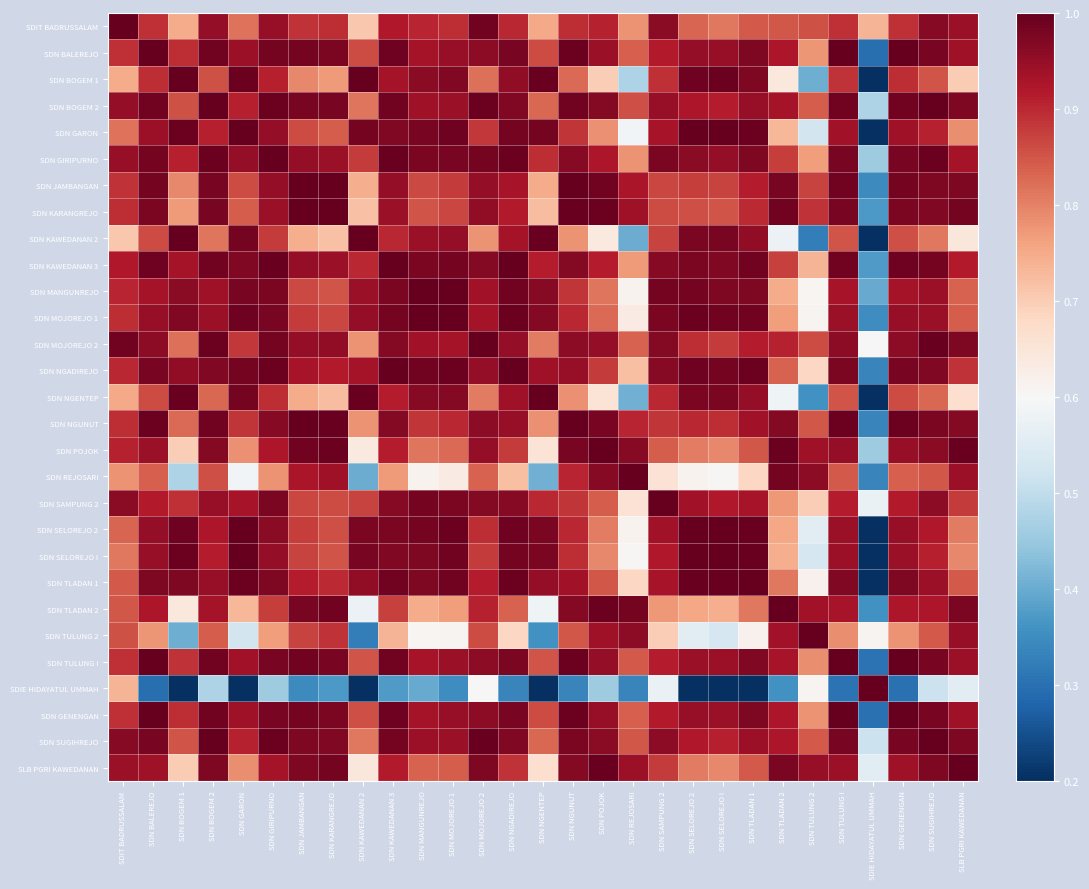

Reading right to left, transcribe all the data shown in this chart.

SDIT BADRUSSALAM: SLB PGRI KAWEDANAN=0.9	SDN SUGIHREJO=1.0	SDN GENENGAN=0.9	SDIE HIDAYATUL UMMAH=0.7	SDN TULUNG I=0.9	SDN TULUNG 2=0.9	SDN TLADAN 2=0.8	SDN TLADAN 1=0.8	SDN SELOREJO I=0.8	SDN SELOREJO 2=0.8	SDN SAMPUNG 2=1.0	SDN REJOSARI=0.8	SDN POJOK=0.9	SDN NGUNUT=0.9	SDN NGENTEP=0.8	SDN NGADIREJO=0.9	SDN MOJOREJO 2=1.0	SDN MOJOREJO 1=0.9	SDN MANGUNREJO=0.9	SDN KAWEDANAN 3=0.9	SDN KAWEDANAN 2=0.7	SDN KARANGREJO=0.9	SDN JAMBANGAN=0.9	SDN GIRIPURNO=0.9	SDN GARON=0.8	SDN BOGEM 2=1.0	SDN BOGEM 1=0.7	SDN BALEREJO=0.9	SDIT BADRUSSALAM=1.0
SDN BALEREJO: SLB PGRI KAWEDANAN=0.9	SDN SUGIHREJO=1.0	SDN GENENGAN=1.0	SDIE HIDAYATUL UMMAH=0.3	SDN TULUNG I=1.0	SDN TULUNG 2=0.8	SDN TLADAN 2=0.9	SDN TLADAN 1=1.0	SDN SELOREJO I=0.9	SDN SELOREJO 2=1.0	SDN SAMPUNG 2=0.9	SDN REJOSARI=0.8	SDN POJOK=0.9	SDN NGUNUT=1.0	SDN NGENTEP=0.9	SDN NGADIREJO=1.0	SDN MOJOREJO 2=1.0	SDN MOJOREJO 1=0.9	SDN MANGUNREJO=0.9	SDN KAWEDANAN 3=1.0	SDN KAWEDANAN 2=0.9	SDN KARANGREJO=1.0	SDN JAMBANGAN=1.0	SDN GIRIPURNO=1.0	SDN GARON=0.9	SDN BOGEM 2=1.0	SDN BOGEM 1=0.9	SDN BALEREJO=1.0	SDIT BADRUSSALAM=0.9
SDN BOGEM 1: SLB PGRI KAWEDANAN=0.7	SDN SUGIHREJO=0.9	SDN GENENGAN=0.9	SDIE HIDAYATUL UMMAH=0.1	SDN TULUNG I=0.9	SDN TULUNG 2=0.4	SDN TLADAN 2=0.6	SDN TLADAN 1=1.0	SDN SELOREJO I=1.0	SDN SELOREJO 2=1.0	SDN SAMPUNG 2=0.9	SDN REJOSARI=0.5	SDN POJOK=0.7	SDN NGUNUT=0.8	SDN NGENTEP=1.0	SDN NGADIREJO=1.0	SDN MOJOREJO 2=0.8	SDN MOJOREJO 1=1.0	SDN MANGUNREJO=1.0	SDN KAWEDANAN 3=0.9	SDN KAWEDANAN 2=1.0	SDN KARANGREJO=0.8	SDN JAMBANGAN=0.8	SDN GIRIPURNO=0.9	SDN GARON=1.0	SDN BOGEM 2=0.9	SDN BOGEM 1=1.0	SDN BALEREJO=0.9	SDIT BADRUSSALAM=0.7
SDN BOGEM 2: SLB PGRI KAWEDANAN=1.0	SDN SUGIHREJO=1.0	SDN GENENGAN=1.0	SDIE HIDAYATUL UMMAH=0.5	SDN TULUNG I=1.0	SDN TULUNG 2=0.8	SDN TLADAN 2=0.9	SDN TLADAN 1=0.9	SDN SELOREJO I=0.9	SDN SELOREJO 2=0.9	SDN SAMPUNG 2=0.9	SDN REJOSARI=0.9	SDN POJOK=1.0	SDN NGUNUT=1.0	SDN NGENTEP=0.8	SDN NGADIREJO=1.0	SDN MOJOREJO 2=1.0	SDN MOJOREJO 1=0.9	SDN MANGUNREJO=0.9	SDN KAWEDANAN 3=1.0	SDN KAWEDANAN 2=0.8	SDN KARANGREJO=1.0	SDN JAMBANGAN=1.0	SDN GIRIPURNO=1.0	SDN GARON=0.9	SDN BOGEM 2=1.0	SDN BOGEM 1=0.9	SDN BALEREJO=1.0	SDIT BADRUSSALAM=1.0
SDN GARON: SLB PGRI KAWEDANAN=0.8	SDN SUGIHREJO=0.9	SDN GENENGAN=0.9	SDIE HIDAYATUL UMMAH=0.2	SDN TULUNG I=0.9	SDN TULUNG 2=0.5	SDN TLADAN 2=0.7	SDN TLADAN 1=1.0	SDN SELOREJO I=1.0	SDN SELOREJO 2=1.0	SDN SAMPUNG 2=0.9	SDN REJOSARI=0.6	SDN POJOK=0.8	SDN NGUNUT=0.9	SDN NGENTEP=1.0	SDN NGADIREJO=1.0	SDN MOJOREJO 2=0.9	SDN MOJOREJO 1=1.0	SDN MANGUNREJO=1.0	SDN KAWEDANAN 3=1.0	SDN KAWEDANAN 2=1.0	SDN KARANGREJO=0.8	SDN JAMBANGAN=0.9	SDN GIRIPURNO=1.0	SDN GARON=1.0	SDN BOGEM 2=0.9	SDN BOGEM 1=1.0	SDN BALEREJO=0.9	SDIT BADRUSSALAM=0.8
SDN GIRIPURNO: SLB PGRI KAWEDANAN=0.9	SDN SUGIHREJO=1.0	SDN GENENGAN=1.0	SDIE HIDAYATUL UMMAH=0.5	SDN TULUNG I=1.0	SDN TULUNG 2=0.8	SDN TLADAN 2=0.9	SDN TLADAN 1=1.0	SDN SELOREJO I=1.0	SDN SELOREJO 2=1.0	SDN SAMPUNG 2=1.0	SDN REJOSARI=0.8	SDN POJOK=0.9	SDN NGUNUT=1.0	SDN NGENTEP=0.9	SDN NGADIREJO=1.0	SDN MOJOREJO 2=1.0	SDN MOJOREJO 1=1.0	SDN MANGUNREJO=1.0	SDN KAWEDANAN 3=1.0	SDN KAWEDANAN 2=0.9	SDN KARANGREJO=0.9	SDN JAMBANGAN=1.0	SDN GIRIPURNO=1.0	SDN GARON=1.0	SDN BOGEM 2=1.0	SDN BOGEM 1=0.9	SDN BALEREJO=1.0	SDIT BADRUSSALAM=0.9
SDN JAMBANGAN: SLB PGRI KAWEDANAN=1.0	SDN SUGIHREJO=1.0	SDN GENENGAN=1.0	SDIE HIDAYATUL UMMAH=0.3	SDN TULUNG I=1.0	SDN TULUNG 2=0.9	SDN TLADAN 2=1.0	SDN TLADAN 1=0.9	SDN SELOREJO I=0.9	SDN SELOREJO 2=0.9	SDN SAMPUNG 2=0.9	SDN REJOSARI=0.9	SDN POJOK=1.0	SDN NGUNUT=1.0	SDN NGENTEP=0.7	SDN NGADIREJO=0.9	SDN MOJOREJO 2=1.0	SDN MOJOREJO 1=0.9	SDN MANGUNREJO=0.9	SDN KAWEDANAN 3=1.0	SDN KAWEDANAN 2=0.7	SDN KARANGREJO=1.0	SDN JAMBANGAN=1.0	SDN GIRIPURNO=1.0	SDN GARON=0.9	SDN BOGEM 2=1.0	SDN BOGEM 1=0.8	SDN BALEREJO=1.0	SDIT BADRUSSALAM=0.9
SDN KARANGREJO: SLB PGRI KAWEDANAN=1.0	SDN SUGIHREJO=1.0	SDN GENENGAN=1.0	SDIE HIDAYATUL UMMAH=0.4	SDN TULUNG I=1.0	SDN TULUNG 2=0.9	SDN TLADAN 2=1.0	SDN TLADAN 1=0.9	SDN SELOREJO I=0.9	SDN SELOREJO 2=0.9	SDN SAMPUNG 2=0.9	SDN REJOSARI=0.9	SDN POJOK=1.0	SDN NGUNUT=1.0	SDN NGENTEP=0.7	SDN NGADIREJO=0.9	SDN MOJOREJO 2=1.0	SDN MOJOREJO 1=0.9	SDN MANGUNREJO=0.9	SDN KAWEDANAN 3=0.9	SDN KAWEDANAN 2=0.7	SDN KARANGREJO=1.0	SDN JAMBANGAN=1.0	SDN GIRIPURNO=0.9	SDN GARON=0.8	SDN BOGEM 2=1.0	SDN BOGEM 1=0.8	SDN BALEREJO=1.0	SDIT BADRUSSALAM=0.9
SDN KAWEDANAN 2: SLB PGRI KAWEDANAN=0.6	SDN SUGIHREJO=0.8	SDN GENENGAN=0.9	SDIE HIDAYATUL UMMAH=0.0	SDN TULUNG I=0.9	SDN TULUNG 2=0.3	SDN TLADAN 2=0.6	SDN TLADAN 1=1.0	SDN SELOREJO I=1.0	SDN SELOREJO 2=1.0	SDN SAMPUNG 2=0.9	SDN REJOSARI=0.4	SDN POJOK=0.6	SDN NGUNUT=0.8	SDN NGENTEP=1.0	SDN NGADIREJO=0.9	SDN MOJOREJO 2=0.8	SDN MOJOREJO 1=1.0	SDN MANGUNREJO=0.9	SDN KAWEDANAN 3=0.9	SDN KAWEDANAN 2=1.0	SDN KARANGREJO=0.7	SDN JAMBANGAN=0.7	SDN GIRIPURNO=0.9	SDN GARON=1.0	SDN BOGEM 2=0.8	SDN BOGEM 1=1.0	SDN BALEREJO=0.9	SDIT BADRUSSALAM=0.7
SDN KAWEDANAN 3: SLB PGRI KAWEDANAN=0.9	SDN SUGIHREJO=1.0	SDN GENENGAN=1.0	SDIE HIDAYATUL UMMAH=0.4	SDN TULUNG I=1.0	SDN TULUNG 2=0.7	SDN TLADAN 2=0.9	SDN TLADAN 1=1.0	SDN SELOREJO I=1.0	SDN SELOREJO 2=1.0	SDN SAMPUNG 2=1.0	SDN REJOSARI=0.8	SDN POJOK=0.9	SDN NGUNUT=1.0	SDN NGENTEP=0.9	SDN NGADIREJO=1.0	SDN MOJOREJO 2=1.0	SDN MOJOREJO 1=1.0	SDN MANGUNREJO=1.0	SDN KAWEDANAN 3=1.0	SDN KAWEDANAN 2=0.9	SDN KARANGREJO=0.9	SDN JAMBANGAN=1.0	SDN GIRIPURNO=1.0	SDN GARON=1.0	SDN BOGEM 2=1.0	SDN BOGEM 1=0.9	SDN BALEREJO=1.0	SDIT BADRUSSALAM=0.9
SDN MANGUNREJO: SLB PGRI KAWEDANAN=0.8	SDN SUGIHREJO=0.9	SDN GENENGAN=0.9	SDIE HIDAYATUL UMMAH=0.4	SDN TULUNG I=0.9	SDN TULUNG 2=0.6	SDN TLADAN 2=0.7	SDN TLADAN 1=1.0	SDN SELOREJO I=1.0	SDN SELOREJO 2=1.0	SDN SAMPUNG 2=1.0	SDN REJOSARI=0.6	SDN POJOK=0.8	SDN NGUNUT=0.9	SDN NGENTEP=1.0	SDN NGADIREJO=1.0	SDN MOJOREJO 2=0.9	SDN MOJOREJO 1=1.0	SDN MANGUNREJO=1.0	SDN KAWEDANAN 3=1.0	SDN KAWEDANAN 2=0.9	SDN KARANGREJO=0.9	SDN JAMBANGAN=0.9	SDN GIRIPURNO=1.0	SDN GARON=1.0	SDN BOGEM 2=0.9	SDN BOGEM 1=1.0	SDN BALEREJO=0.9	SDIT BADRUSSALAM=0.9
SDN MOJOREJO 1: SLB PGRI KAWEDANAN=0.8	SDN SUGIHREJO=0.9	SDN GENENGAN=0.9	SDIE HIDAYATUL UMMAH=0.4	SDN TULUNG I=0.9	SDN TULUNG 2=0.6	SDN TLADAN 2=0.8	SDN TLADAN 1=1.0	SDN SELOREJO I=1.0	SDN SELOREJO 2=1.0	SDN SAMPUNG 2=1.0	SDN REJOSARI=0.6	SDN POJOK=0.8	SDN NGUNUT=0.9	SDN NGENTEP=1.0	SDN NGADIREJO=1.0	SDN MOJOREJO 2=0.9	SDN MOJOREJO 1=1.0	SDN MANGUNREJO=1.0	SDN KAWEDANAN 3=1.0	SDN KAWEDANAN 2=1.0	SDN KARANGREJO=0.9	SDN JAMBANGAN=0.9	SDN GIRIPURNO=1.0	SDN GARON=1.0	SDN BOGEM 2=0.9	SDN BOGEM 1=1.0	SDN BALEREJO=0.9	SDIT BADRUSSALAM=0.9
SDN MOJOREJO 2: SLB PGRI KAWEDANAN=1.0	SDN SUGIHREJO=1.0	SDN GENENGAN=1.0	SDIE HIDAYATUL UMMAH=0.6	SDN TULUNG I=1.0	SDN TULUNG 2=0.9	SDN TLADAN 2=0.9	SDN TLADAN 1=0.9	SDN SELOREJO I=0.9	SDN SELOREJO 2=0.9	SDN SAMPUNG 2=1.0	SDN REJOSARI=0.8	SDN POJOK=1.0	SDN NGUNUT=1.0	SDN NGENTEP=0.8	SDN NGADIREJO=1.0	SDN MOJOREJO 2=1.0	SDN MOJOREJO 1=0.9	SDN MANGUNREJO=0.9	SDN KAWEDANAN 3=1.0	SDN KAWEDANAN 2=0.8	SDN KARANGREJO=1.0	SDN JAMBANGAN=1.0	SDN GIRIPURNO=1.0	SDN GARON=0.9	SDN BOGEM 2=1.0	SDN BOGEM 1=0.8	SDN BALEREJO=1.0	SDIT BADRUSSALAM=1.0
SDN NGADIREJO: SLB PGRI KAWEDANAN=0.9	SDN SUGIHREJO=1.0	SDN GENENGAN=1.0	SDIE HIDAYATUL UMMAH=0.3	SDN TULUNG I=1.0	SDN TULUNG 2=0.7	SDN TLADAN 2=0.8	SDN TLADAN 1=1.0	SDN SELOREJO I=1.0	SDN SELOREJO 2=1.0	SDN SAMPUNG 2=1.0	SDN REJOSARI=0.7	SDN POJOK=0.9	SDN NGUNUT=0.9	SDN NGENTEP=0.9	SDN NGADIREJO=1.0	SDN MOJOREJO 2=1.0	SDN MOJOREJO 1=1.0	SDN MANGUNREJO=1.0	SDN KAWEDANAN 3=1.0	SDN KAWEDANAN 2=0.9	SDN KARANGREJO=0.9	SDN JAMBANGAN=0.9	SDN GIRIPURNO=1.0	SDN GARON=1.0	SDN BOGEM 2=1.0	SDN BOGEM 1=1.0	SDN BALEREJO=1.0	SDIT BADRUSSALAM=0.9
SDN NGENTEP: SLB PGRI KAWEDANAN=0.7	SDN SUGIHREJO=0.8	SDN GENENGAN=0.9	SDIE HIDAYATUL UMMAH=0.1	SDN TULUNG I=0.9	SDN TULUNG 2=0.4	SDN TLADAN 2=0.6	SDN TLADAN 1=1.0	SDN SELOREJO I=1.0	SDN SELOREJO 2=1.0	SDN SAMPUNG 2=0.9	SDN REJOSARI=0.4	SDN POJOK=0.7	SDN NGUNUT=0.8	SDN NGENTEP=1.0	SDN NGADIREJO=0.9	SDN MOJOREJO 2=0.8	SDN MOJOREJO 1=1.0	SDN MANGUNREJO=1.0	SDN KAWEDANAN 3=0.9	SDN KAWEDANAN 2=1.0	SDN KARANGREJO=0.7	SDN JAMBANGAN=0.7	SDN GIRIPURNO=0.9	SDN GARON=1.0	SDN BOGEM 2=0.8	SDN BOGEM 1=1.0	SDN BALEREJO=0.9	SDIT BADRUSSALAM=0.8
SDN NGUNUT: SLB PGRI KAWEDANAN=1.0	SDN SUGIHREJO=1.0	SDN GENENGAN=1.0	SDIE HIDAYATUL UMMAH=0.3	SDN TULUNG I=1.0	SDN TULUNG 2=0.8	SDN TLADAN 2=1.0	SDN TLADAN 1=0.9	SDN SELOREJO I=0.9	SDN SELOREJO 2=0.9	SDN SAMPUNG 2=0.9	SDN REJOSARI=0.9	SDN POJOK=1.0	SDN NGUNUT=1.0	SDN NGENTEP=0.8	SDN NGADIREJO=0.9	SDN MOJOREJO 2=1.0	SDN MOJOREJO 1=0.9	SDN MANGUNREJO=0.9	SDN KAWEDANAN 3=1.0	SDN KAWEDANAN 2=0.8	SDN KARANGREJO=1.0	SDN JAMBANGAN=1.0	SDN GIRIPURNO=1.0	SDN GARON=0.9	SDN BOGEM 2=1.0	SDN BOGEM 1=0.8	SDN BALEREJO=1.0	SDIT BADRUSSALAM=0.9
SDN POJOK: SLB PGRI KAWEDANAN=1.0	SDN SUGIHREJO=1.0	SDN GENENGAN=0.9	SDIE HIDAYATUL UMMAH=0.5	SDN TULUNG I=1.0	SDN TULUNG 2=0.9	SDN TLADAN 2=1.0	SDN TLADAN 1=0.8	SDN SELOREJO I=0.8	SDN SELOREJO 2=0.8	SDN SAMPUNG 2=0.8	SDN REJOSARI=1.0	SDN POJOK=1.0	SDN NGUNUT=1.0	SDN NGENTEP=0.7	SDN NGADIREJO=0.9	SDN MOJOREJO 2=1.0	SDN MOJOREJO 1=0.8	SDN MANGUNREJO=0.8	SDN KAWEDANAN 3=0.9	SDN KAWEDANAN 2=0.6	SDN KARANGREJO=1.0	SDN JAMBANGAN=1.0	SDN GIRIPURNO=0.9	SDN GARON=0.8	SDN BOGEM 2=1.0	SDN BOGEM 1=0.7	SDN BALEREJO=0.9	SDIT BADRUSSALAM=0.9
SDN REJOSARI: SLB PGRI KAWEDANAN=0.9	SDN SUGIHREJO=0.8	SDN GENENGAN=0.8	SDIE HIDAYATUL UMMAH=0.3	SDN TULUNG I=0.8	SDN TULUNG 2=1.0	SDN TLADAN 2=1.0	SDN TLADAN 1=0.7	SDN SELOREJO I=0.6	SDN SELOREJO 2=0.6	SDN SAMPUNG 2=0.7	SDN REJOSARI=1.0	SDN POJOK=1.0	SDN NGUNUT=0.9	SDN NGENTEP=0.4	SDN NGADIREJO=0.7	SDN MOJOREJO 2=0.8	SDN MOJOREJO 1=0.6	SDN MANGUNREJO=0.6	SDN KAWEDANAN 3=0.8	SDN KAWEDANAN 2=0.4	SDN KARANGREJO=0.9	SDN JAMBANGAN=0.9	SDN GIRIPURNO=0.8	SDN GARON=0.6	SDN BOGEM 2=0.9	SDN BOGEM 1=0.5	SDN BALEREJO=0.8	SDIT BADRUSSALAM=0.8
SDN SAMPUNG 2: SLB PGRI KAWEDANAN=0.9	SDN SUGIHREJO=1.0	SDN GENENGAN=0.9	SDIE HIDAYATUL UMMAH=0.6	SDN TULUNG I=0.9	SDN TULUNG 2=0.7	SDN TLADAN 2=0.8	SDN TLADAN 1=0.9	SDN SELOREJO I=0.9	SDN SELOREJO 2=0.9	SDN SAMPUNG 2=1.0	SDN REJOSARI=0.7	SDN POJOK=0.8	SDN NGUNUT=0.9	SDN NGENTEP=0.9	SDN NGADIREJO=1.0	SDN MOJOREJO 2=1.0	SDN MOJOREJO 1=1.0	SDN MANGUNREJO=1.0	SDN KAWEDANAN 3=1.0	SDN KAWEDANAN 2=0.9	SDN KARANGREJO=0.9	SDN JAMBANGAN=0.9	SDN GIRIPURNO=1.0	SDN GARON=0.9	SDN BOGEM 2=0.9	SDN BOGEM 1=0.9	SDN BALEREJO=0.9	SDIT BADRUSSALAM=1.0
SDN SELOREJO 2: SLB PGRI KAWEDANAN=0.8	SDN SUGIHREJO=0.9	SDN GENENGAN=0.9	SDIE HIDAYATUL UMMAH=0.2	SDN TULUNG I=0.9	SDN TULUNG 2=0.6	SDN TLADAN 2=0.8	SDN TLADAN 1=1.0	SDN SELOREJO I=1.0	SDN SELOREJO 2=1.0	SDN SAMPUNG 2=0.9	SDN REJOSARI=0.6	SDN POJOK=0.8	SDN NGUNUT=0.9	SDN NGENTEP=1.0	SDN NGADIREJO=1.0	SDN MOJOREJO 2=0.9	SDN MOJOREJO 1=1.0	SDN MANGUNREJO=1.0	SDN KAWEDANAN 3=1.0	SDN KAWEDANAN 2=1.0	SDN KARANGREJO=0.9	SDN JAMBANGAN=0.9	SDN GIRIPURNO=1.0	SDN GARON=1.0	SDN BOGEM 2=0.9	SDN BOGEM 1=1.0	SDN BALEREJO=1.0	SDIT BADRUSSALAM=0.8
SDN SELOREJO I: SLB PGRI KAWEDANAN=0.8	SDN SUGIHREJO=0.9	SDN GENENGAN=0.9	SDIE HIDAYATUL UMMAH=0.1	SDN TULUNG I=0.9	SDN TULUNG 2=0.5	SDN TLADAN 2=0.7	SDN TLADAN 1=1.0	SDN SELOREJO I=1.0	SDN SELOREJO 2=1.0	SDN SAMPUNG 2=0.9	SDN REJOSARI=0.6	SDN POJOK=0.8	SDN NGUNUT=0.9	SDN NGENTEP=1.0	SDN NGADIREJO=1.0	SDN MOJOREJO 2=0.9	SDN MOJOREJO 1=1.0	SDN MANGUNREJO=1.0	SDN KAWEDANAN 3=1.0	SDN KAWEDANAN 2=1.0	SDN KARANGREJO=0.9	SDN JAMBANGAN=0.9	SDN GIRIPURNO=1.0	SDN GARON=1.0	SDN BOGEM 2=0.9	SDN BOGEM 1=1.0	SDN BALEREJO=0.9	SDIT BADRUSSALAM=0.8
SDN TLADAN 1: SLB PGRI KAWEDANAN=0.8	SDN SUGIHREJO=0.9	SDN GENENGAN=1.0	SDIE HIDAYATUL UMMAH=0.2	SDN TULUNG I=1.0	SDN TULUNG 2=0.6	SDN TLADAN 2=0.8	SDN TLADAN 1=1.0	SDN SELOREJO I=1.0	SDN SELOREJO 2=1.0	SDN SAMPUNG 2=0.9	SDN REJOSARI=0.7	SDN POJOK=0.8	SDN NGUNUT=0.9	SDN NGENTEP=1.0	SDN NGADIREJO=1.0	SDN MOJOREJO 2=0.9	SDN MOJOREJO 1=1.0	SDN MANGUNREJO=1.0	SDN KAWEDANAN 3=1.0	SDN KAWEDANAN 2=1.0	SDN KARANGREJO=0.9	SDN JAMBANGAN=0.9	SDN GIRIPURNO=1.0	SDN GARON=1.0	SDN BOGEM 2=0.9	SDN BOGEM 1=1.0	SDN BALEREJO=1.0	SDIT BADRUSSALAM=0.8
SDN TLADAN 2: SLB PGRI KAWEDANAN=1.0	SDN SUGIHREJO=0.9	SDN GENENGAN=0.9	SDIE HIDAYATUL UMMAH=0.4	SDN TULUNG I=0.9	SDN TULUNG 2=0.9	SDN TLADAN 2=1.0	SDN TLADAN 1=0.8	SDN SELOREJO I=0.7	SDN SELOREJO 2=0.8	SDN SAMPUNG 2=0.8	SDN REJOSARI=1.0	SDN POJOK=1.0	SDN NGUNUT=1.0	SDN NGENTEP=0.6	SDN NGADIREJO=0.8	SDN MOJOREJO 2=0.9	SDN MOJOREJO 1=0.8	SDN MANGUNREJO=0.7	SDN KAWEDANAN 3=0.9	SDN KAWEDANAN 2=0.6	SDN KARANGREJO=1.0	SDN JAMBANGAN=1.0	SDN GIRIPURNO=0.9	SDN GARON=0.7	SDN BOGEM 2=0.9	SDN BOGEM 1=0.6	SDN BALEREJO=0.9	SDIT BADRUSSALAM=0.8
SDN TULUNG 2: SLB PGRI KAWEDANAN=0.9	SDN SUGIHREJO=0.8	SDN GENENGAN=0.8	SDIE HIDAYATUL UMMAH=0.6	SDN TULUNG I=0.8	SDN TULUNG 2=1.0	SDN TLADAN 2=0.9	SDN TLADAN 1=0.6	SDN SELOREJO I=0.5	SDN SELOREJO 2=0.6	SDN SAMPUNG 2=0.7	SDN REJOSARI=1.0	SDN POJOK=0.9	SDN NGUNUT=0.8	SDN NGENTEP=0.4	SDN NGADIREJO=0.7	SDN MOJOREJO 2=0.9	SDN MOJOREJO 1=0.6	SDN MANGUNREJO=0.6	SDN KAWEDANAN 3=0.7	SDN KAWEDANAN 2=0.3	SDN KARANGREJO=0.9	SDN JAMBANGAN=0.9	SDN GIRIPURNO=0.8	SDN GARON=0.5	SDN BOGEM 2=0.8	SDN BOGEM 1=0.4	SDN BALEREJO=0.8	SDIT BADRUSSALAM=0.9
SDN TULUNG I: SLB PGRI KAWEDANAN=0.9	SDN SUGIHREJO=1.0	SDN GENENGAN=1.0	SDIE HIDAYATUL UMMAH=0.3	SDN TULUNG I=1.0	SDN TULUNG 2=0.8	SDN TLADAN 2=0.9	SDN TLADAN 1=1.0	SDN SELOREJO I=0.9	SDN SELOREJO 2=0.9	SDN SAMPUNG 2=0.9	SDN REJOSARI=0.8	SDN POJOK=1.0	SDN NGUNUT=1.0	SDN NGENTEP=0.9	SDN NGADIREJO=1.0	SDN MOJOREJO 2=1.0	SDN MOJOREJO 1=0.9	SDN MANGUNREJO=0.9	SDN KAWEDANAN 3=1.0	SDN KAWEDANAN 2=0.9	SDN KARANGREJO=1.0	SDN JAMBANGAN=1.0	SDN GIRIPURNO=1.0	SDN GARON=0.9	SDN BOGEM 2=1.0	SDN BOGEM 1=0.9	SDN BALEREJO=1.0	SDIT BADRUSSALAM=0.9
SDIE HIDAYATUL UMMAH: SLB PGRI KAWEDANAN=0.6	SDN SUGIHREJO=0.5	SDN GENENGAN=0.3	SDIE HIDAYATUL UMMAH=1.0	SDN TULUNG I=0.3	SDN TULUNG 2=0.6	SDN TLADAN 2=0.4	SDN TLADAN 1=0.2	SDN SELOREJO I=0.1	SDN SELOREJO 2=0.2	SDN SAMPUNG 2=0.6	SDN REJOSARI=0.3	SDN POJOK=0.5	SDN NGUNUT=0.3	SDN NGENTEP=0.1	SDN NGADIREJO=0.3	SDN MOJOREJO 2=0.6	SDN MOJOREJO 1=0.4	SDN MANGUNREJO=0.4	SDN KAWEDANAN 3=0.4	SDN KAWEDANAN 2=0.0	SDN KARANGREJO=0.4	SDN JAMBANGAN=0.3	SDN GIRIPURNO=0.5	SDN GARON=0.2	SDN BOGEM 2=0.5	SDN BOGEM 1=0.1	SDN BALEREJO=0.3	SDIT BADRUSSALAM=0.7
SDN GENENGAN: SLB PGRI KAWEDANAN=0.9	SDN SUGIHREJO=1.0	SDN GENENGAN=1.0	SDIE HIDAYATUL UMMAH=0.3	SDN TULUNG I=1.0	SDN TULUNG 2=0.8	SDN TLADAN 2=0.9	SDN TLADAN 1=1.0	SDN SELOREJO I=0.9	SDN SELOREJO 2=0.9	SDN SAMPUNG 2=0.9	SDN REJOSARI=0.8	SDN POJOK=0.9	SDN NGUNUT=1.0	SDN NGENTEP=0.9	SDN NGADIREJO=1.0	SDN MOJOREJO 2=1.0	SDN MOJOREJO 1=0.9	SDN MANGUNREJO=0.9	SDN KAWEDANAN 3=1.0	SDN KAWEDANAN 2=0.9	SDN KARANGREJO=1.0	SDN JAMBANGAN=1.0	SDN GIRIPURNO=1.0	SDN GARON=0.9	SDN BOGEM 2=1.0	SDN BOGEM 1=0.9	SDN BALEREJO=1.0	SDIT BADRUSSALAM=0.9
SDN SUGIHREJO: SLB PGRI KAWEDANAN=1.0	SDN SUGIHREJO=1.0	SDN GENENGAN=1.0	SDIE HIDAYATUL UMMAH=0.5	SDN TULUNG I=1.0	SDN TULUNG 2=0.8	SDN TLADAN 2=0.9	SDN TLADAN 1=0.9	SDN SELOREJO I=0.9	SDN SELOREJO 2=0.9	SDN SAMPUNG 2=1.0	SDN REJOSARI=0.8	SDN POJOK=1.0	SDN NGUNUT=1.0	SDN NGENTEP=0.8	SDN NGADIREJO=1.0	SDN MOJOREJO 2=1.0	SDN MOJOREJO 1=0.9	SDN MANGUNREJO=0.9	SDN KAWEDANAN 3=1.0	SDN KAWEDANAN 2=0.8	SDN KARANGREJO=1.0	SDN JAMBANGAN=1.0	SDN GIRIPURNO=1.0	SDN GARON=0.9	SDN BOGEM 2=1.0	SDN BOGEM 1=0.9	SDN BALEREJO=1.0	SDIT BADRUSSALAM=1.0
SLB PGRI KAWEDANAN: SLB PGRI KAWEDANAN=1.0	SDN SUGIHREJO=1.0	SDN GENENGAN=0.9	SDIE HIDAYATUL UMMAH=0.6	SDN TULUNG I=0.9	SDN TULUNG 2=0.9	SDN TLADAN 2=1.0	SDN TLADAN 1=0.8	SDN SELOREJO I=0.8	SDN SELOREJO 2=0.8	SDN SAMPUNG 2=0.9	SDN REJOSARI=0.9	SDN POJOK=1.0	SDN NGUNUT=1.0	SDN NGENTEP=0.7	SDN NGADIREJO=0.9	SDN MOJOREJO 2=1.0	SDN MOJOREJO 1=0.8	SDN MANGUNREJO=0.8	SDN KAWEDANAN 3=0.9	SDN KAWEDANAN 2=0.6	SDN KARANGREJO=1.0	SDN JAMBANGAN=1.0	SDN GIRIPURNO=0.9	SDN GARON=0.8	SDN BOGEM 2=1.0	SDN BOGEM 1=0.7	SDN BALEREJO=0.9	SDIT BADRUSSALAM=0.9